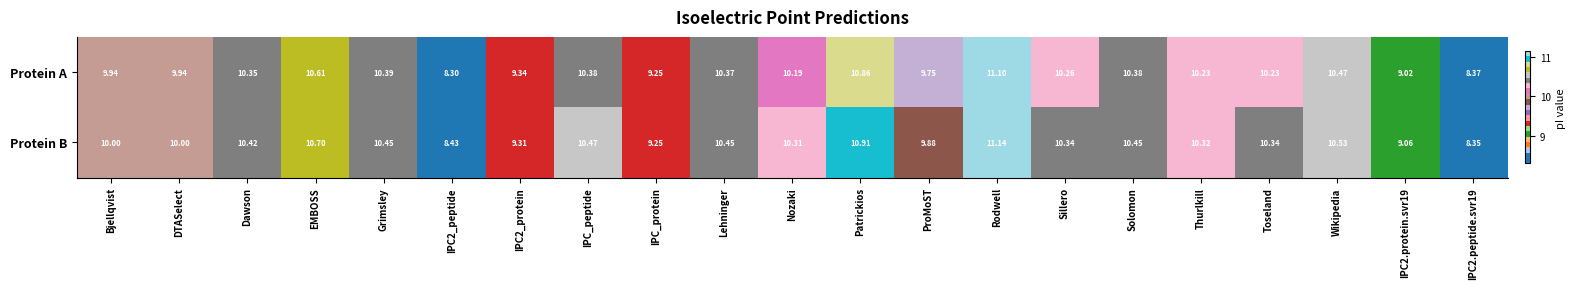

Is the value of Protein B at Nozaki greater than the value of Protein A at Dawson?

No